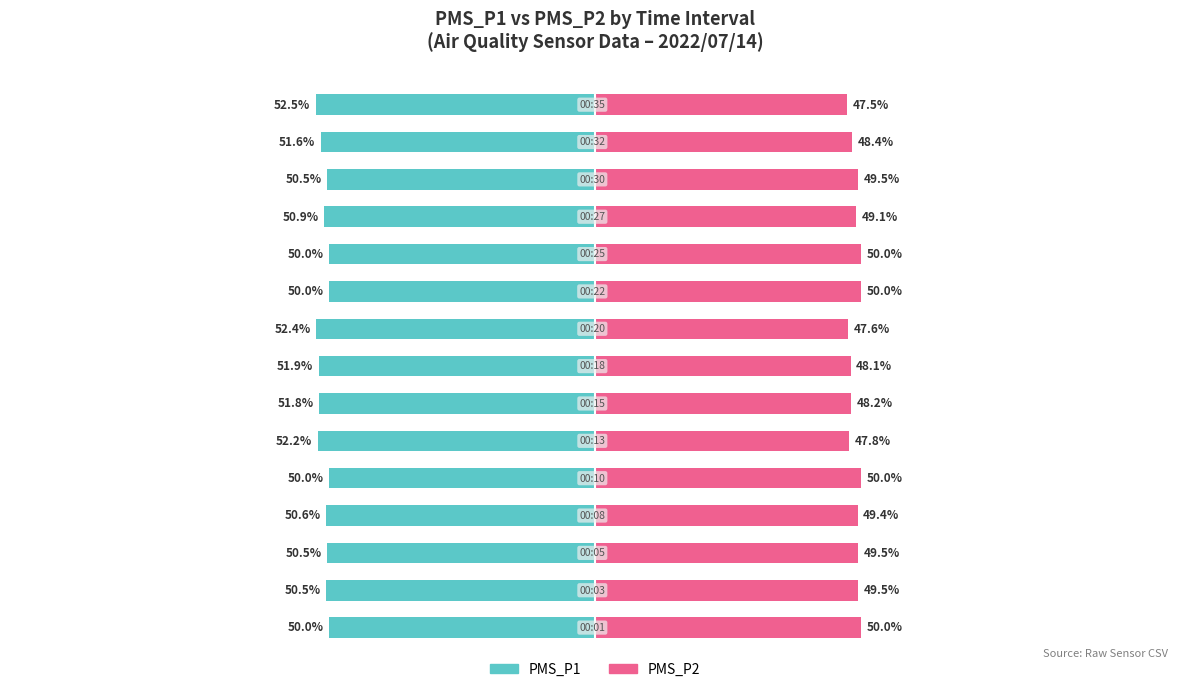

What are all the series names shown in the legend?

PMS_P1, PMS_P2